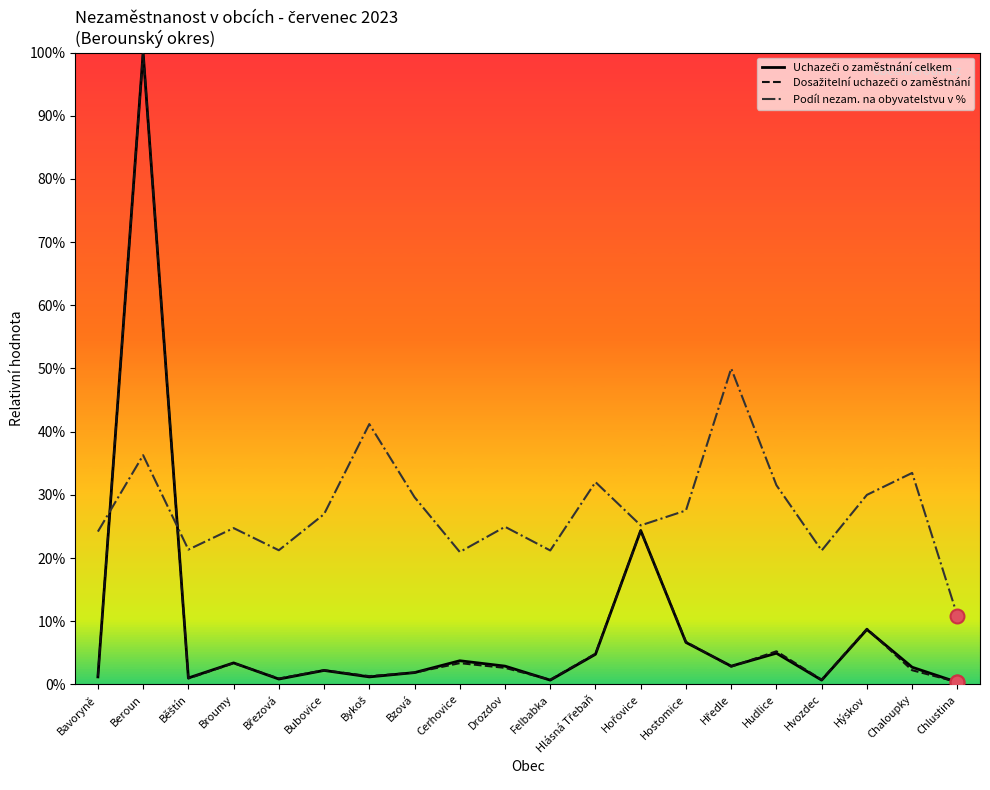

Which series changed the most between Chaloupky and Chlustina?

Podíl nezam. na obyvatelstvu v %